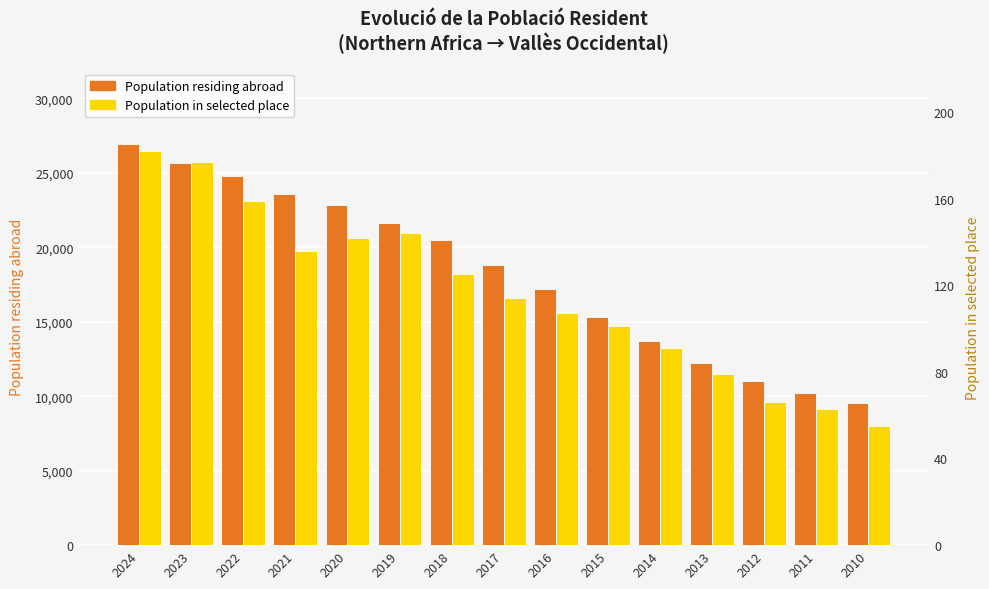

What is the spread (max minus min) of values at 2023?

25451